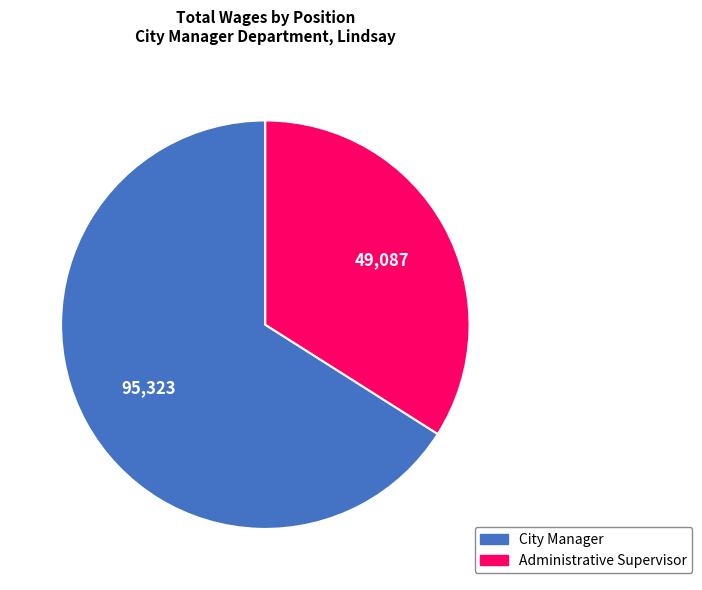

What is the ratio of the value at Administrative Supervisor to the value at City Manager?

0.5